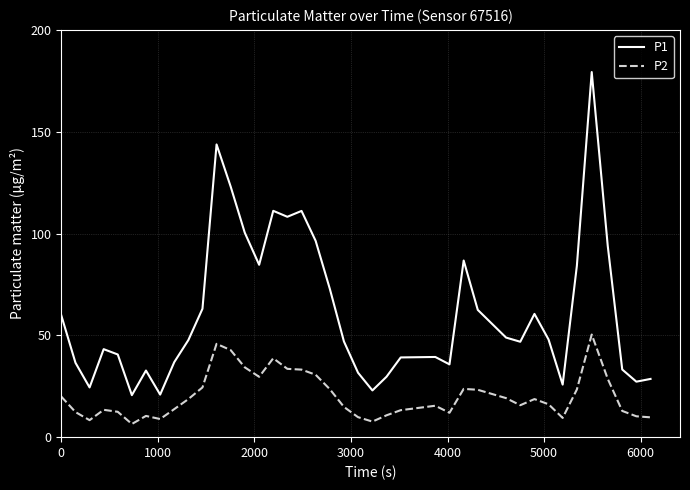

What is the difference between the maximum and minimum values in the P1 series?

158.7